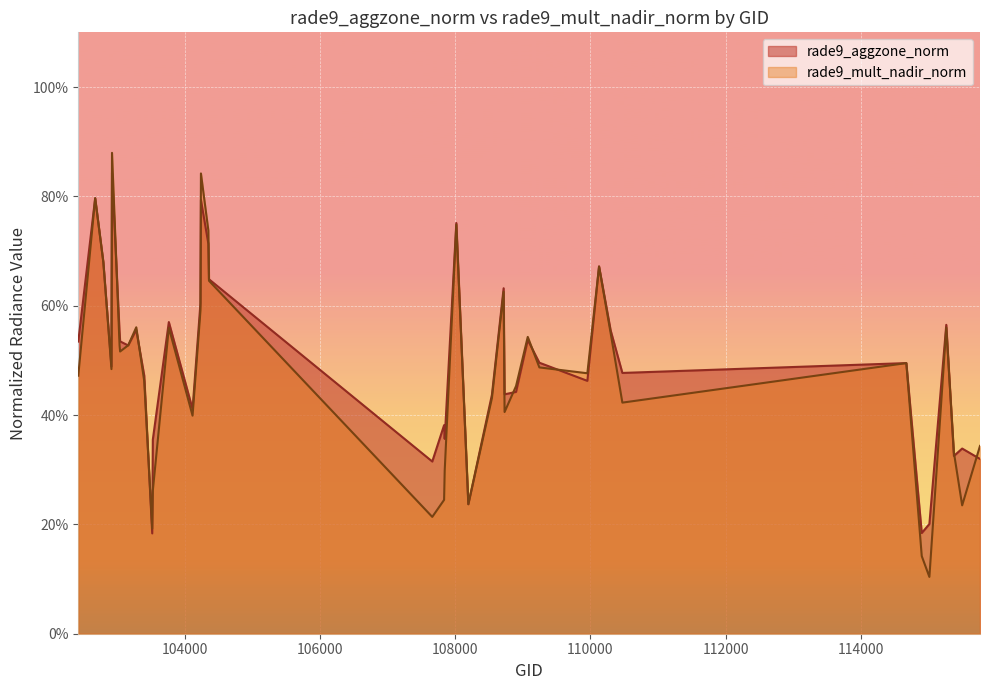

What is the difference between the maximum and minimum values in the rade9_mult_nadir_norm series?

0.8